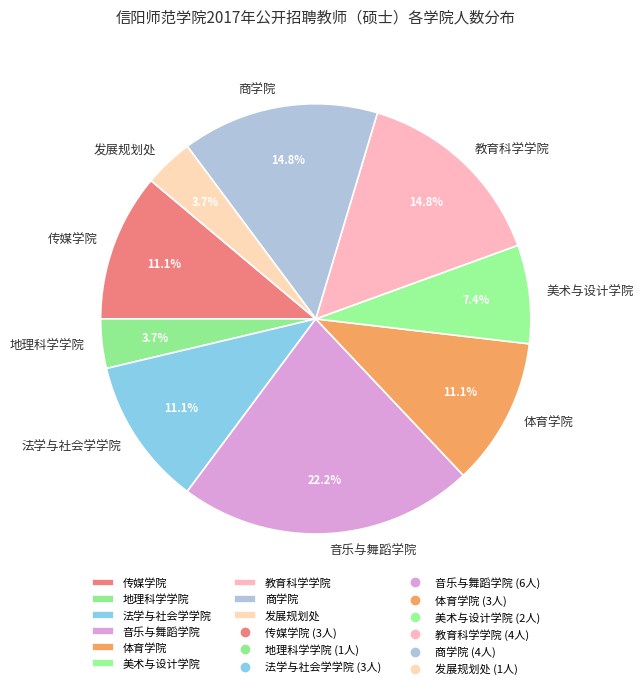

What percentage is the 美术与设计学院 slice, to the nearest percent?

7%